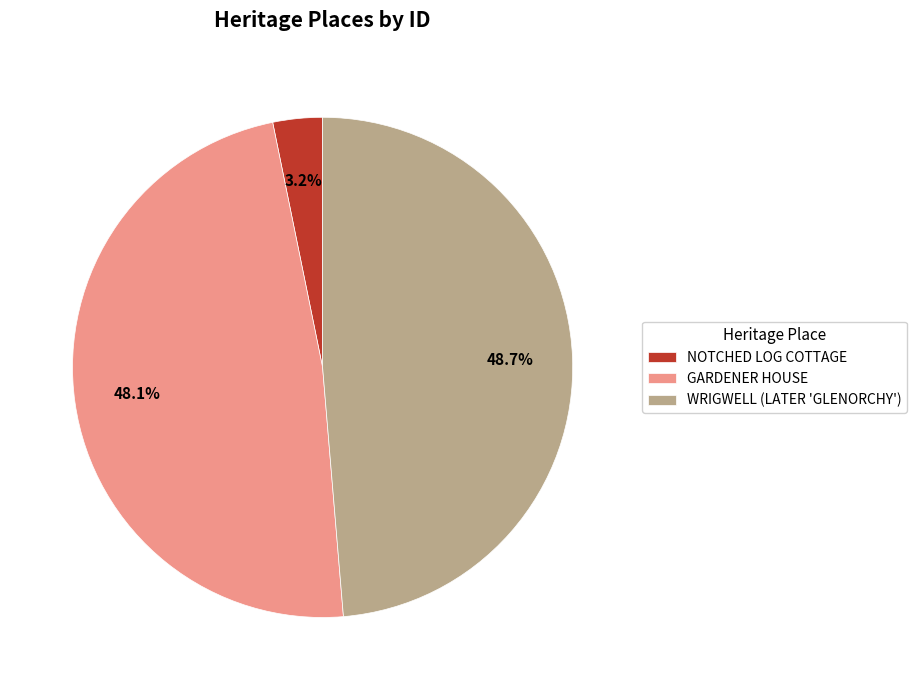

What is the largest slice in the pie chart?

WRIGWELL (LATER 'GLENORCHY')